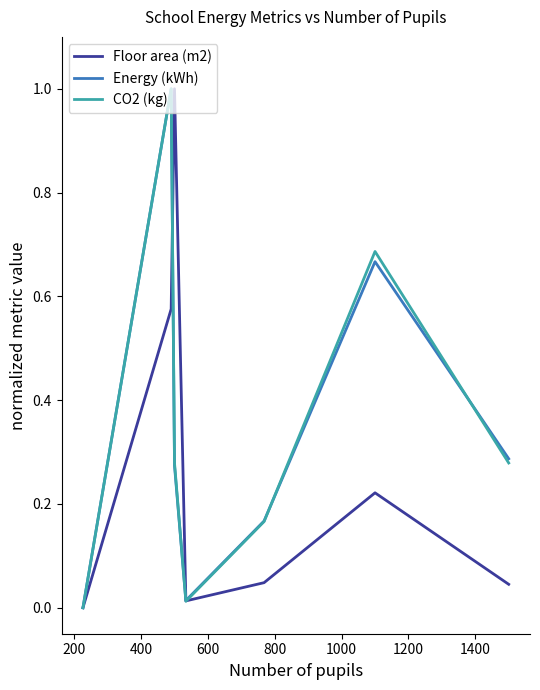

What is the highest value of the Floor area (m2) series?

1.0